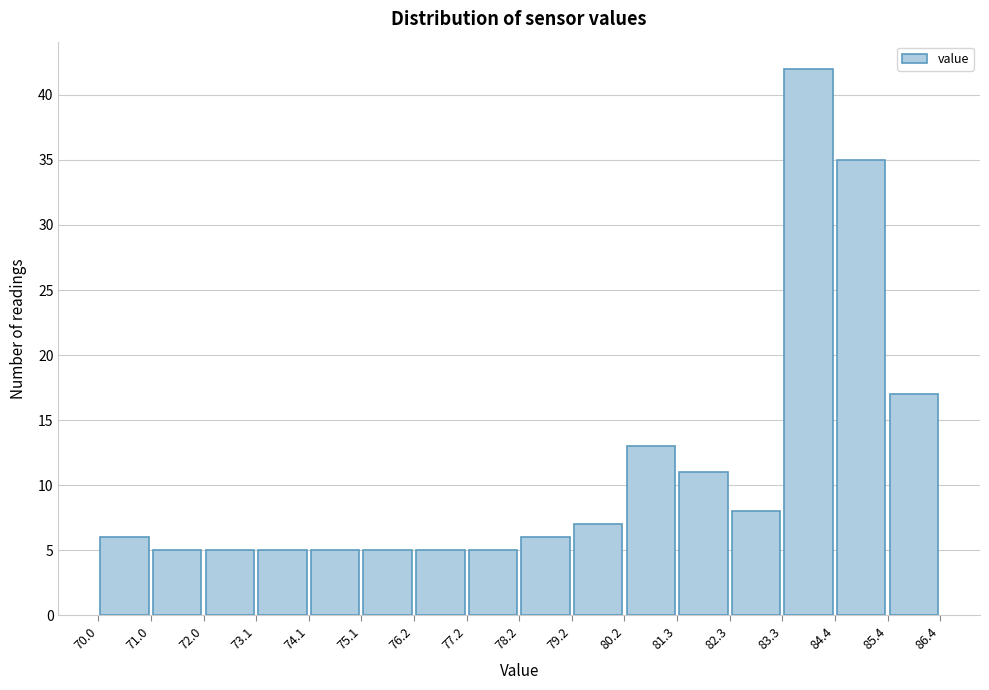

Reading left to right, transcribe this chart: for each bar, give the range it covers on the x-axis and its height. The values are not printed on the chart, so give them approximately, as read against the axis.

70.0 to 71.0: 6
71.0 to 72.0: 5
72.0 to 73.1: 5
73.1 to 74.1: 5
74.1 to 75.1: 5
75.1 to 76.2: 5
76.2 to 77.2: 5
77.2 to 78.2: 5
78.2 to 79.2: 6
79.2 to 80.2: 7
80.2 to 81.3: 13
81.3 to 82.3: 11
82.3 to 83.3: 8
83.3 to 84.4: 42
84.4 to 85.4: 35
85.4 to 86.4: 17